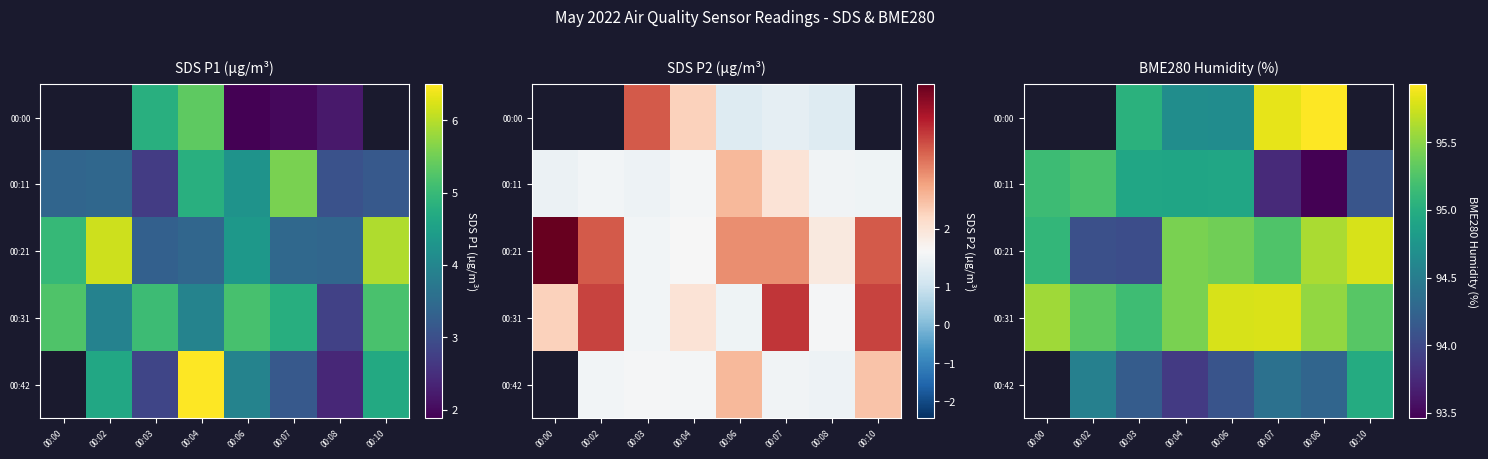

At how many categories does at least one series exceed 93?

8